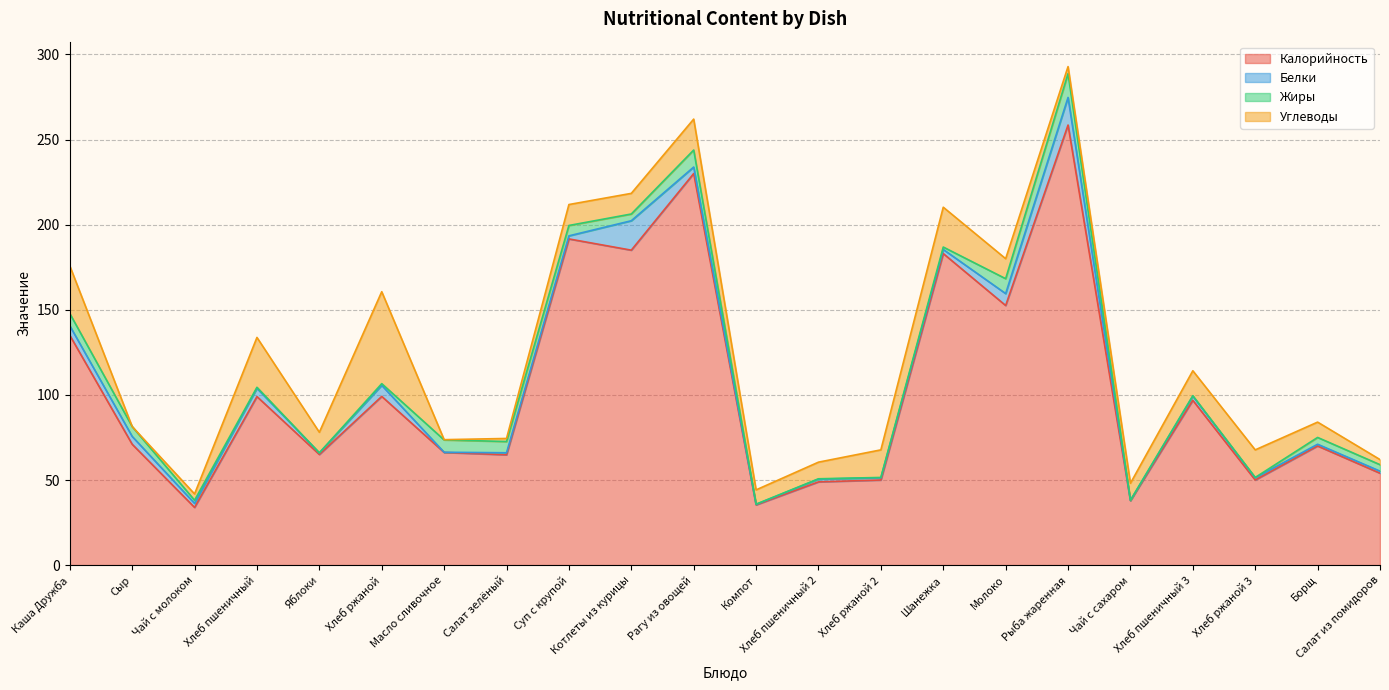

How many values in the Жиры series are below 3?

11